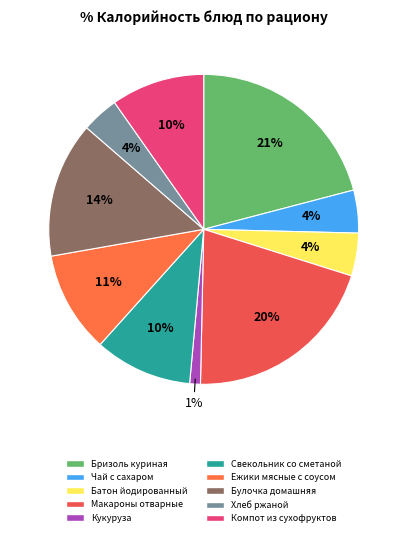

Is the sum of Чай с сахаром and Кукуруза greater than half?

No